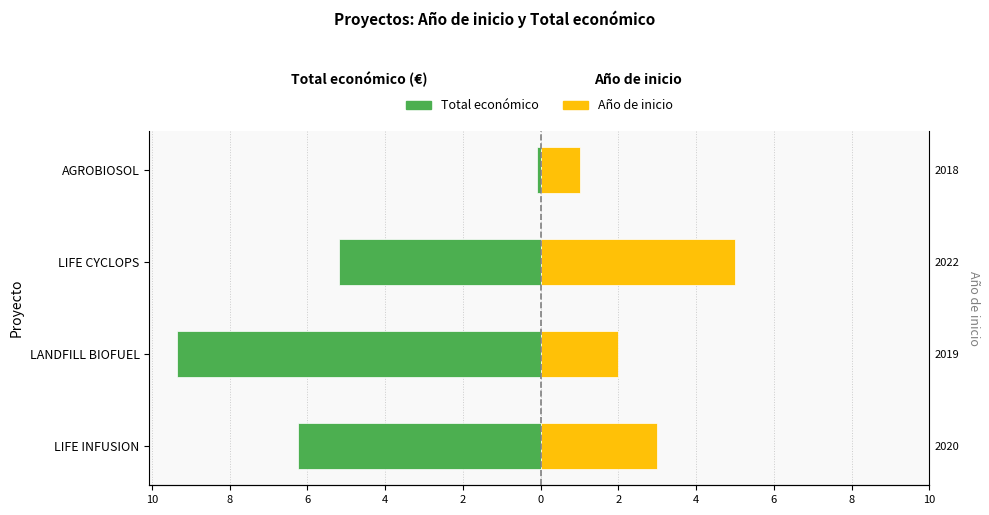

What is the difference between the second highest and second lowest values in the Año de inicio (desde 2017) series?

1.0